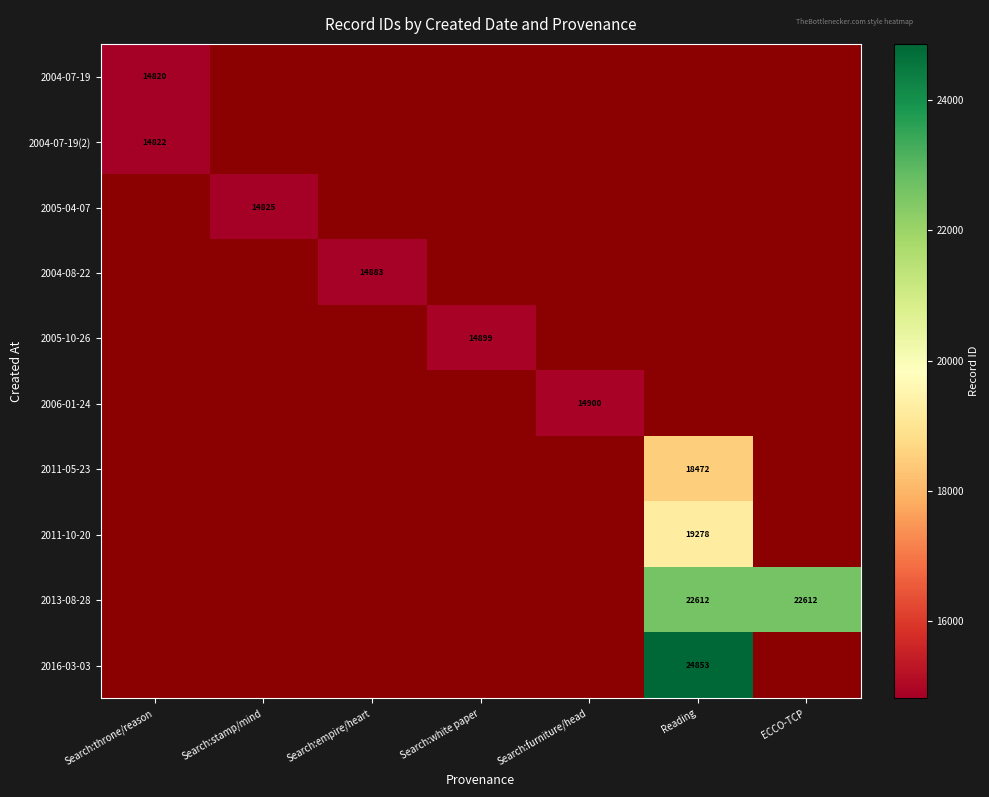

Count the number of categories in the chart.

7